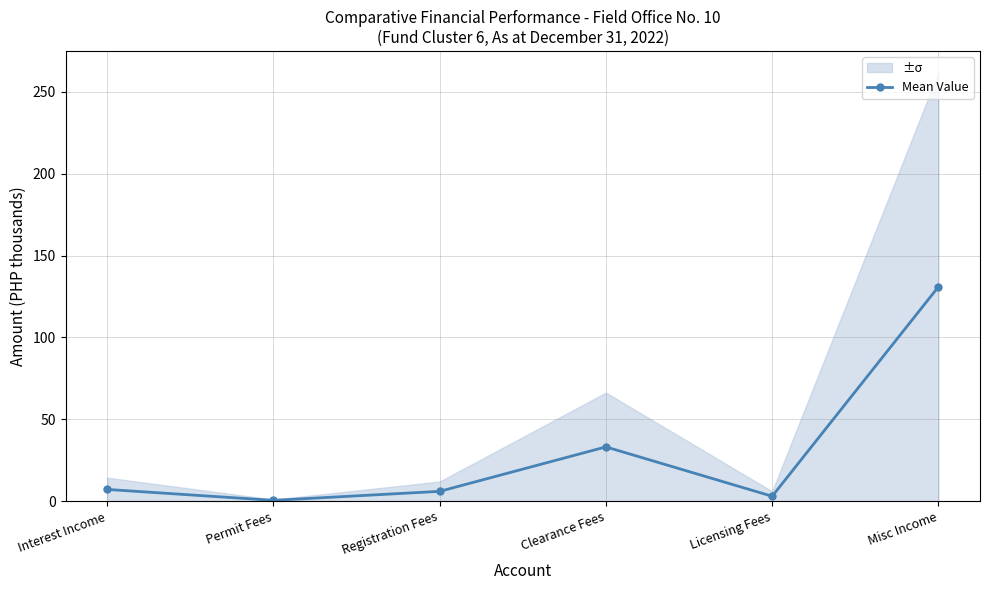

At which category does the chart reach its peak across all series?

Misc Income